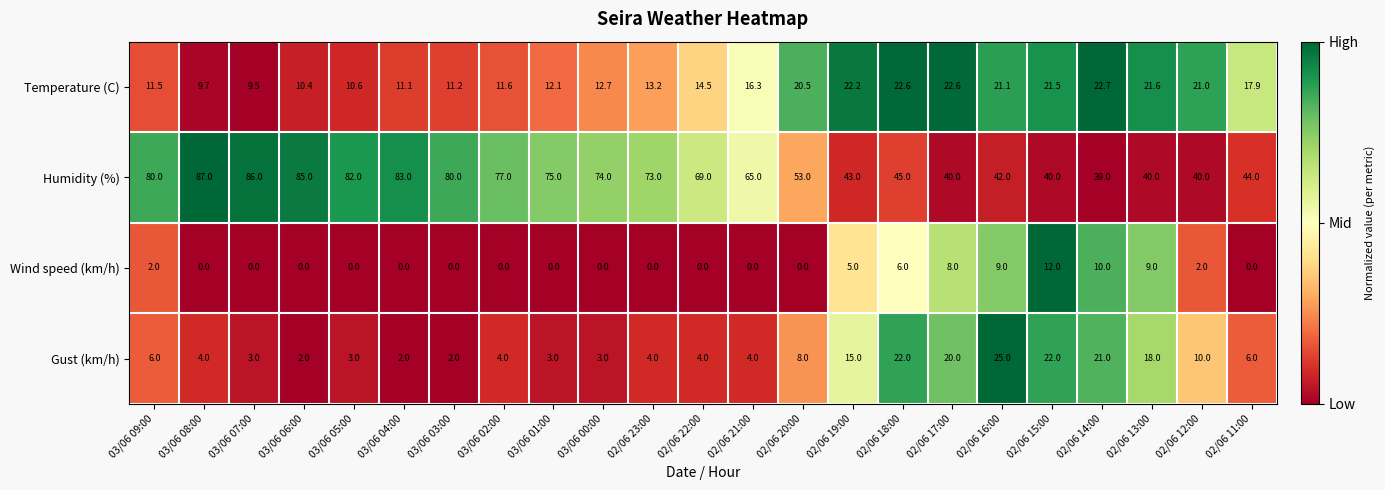

How many series are shown in this chart?

4